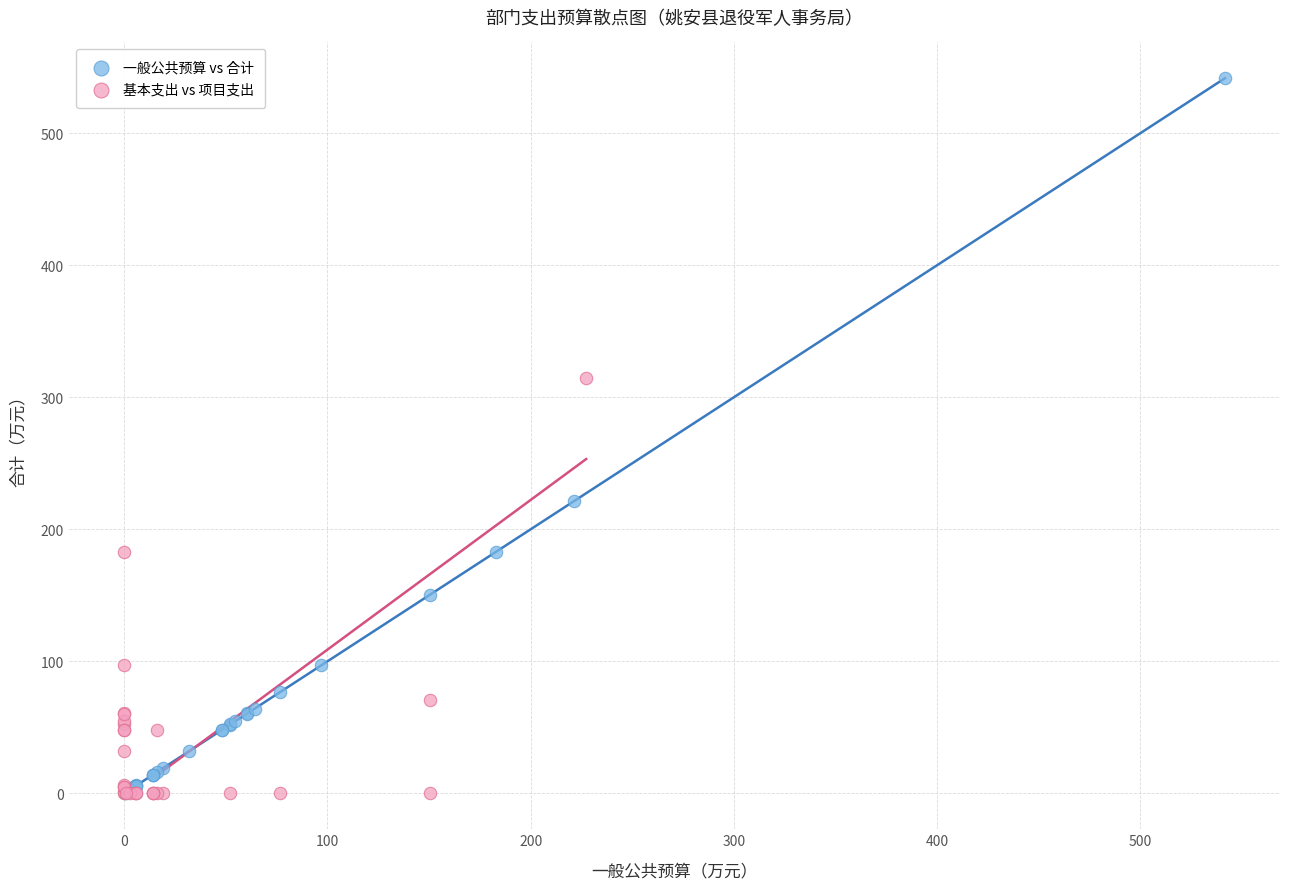

Which series has the widest spread of Y values?

一般公共预算 vs 合计